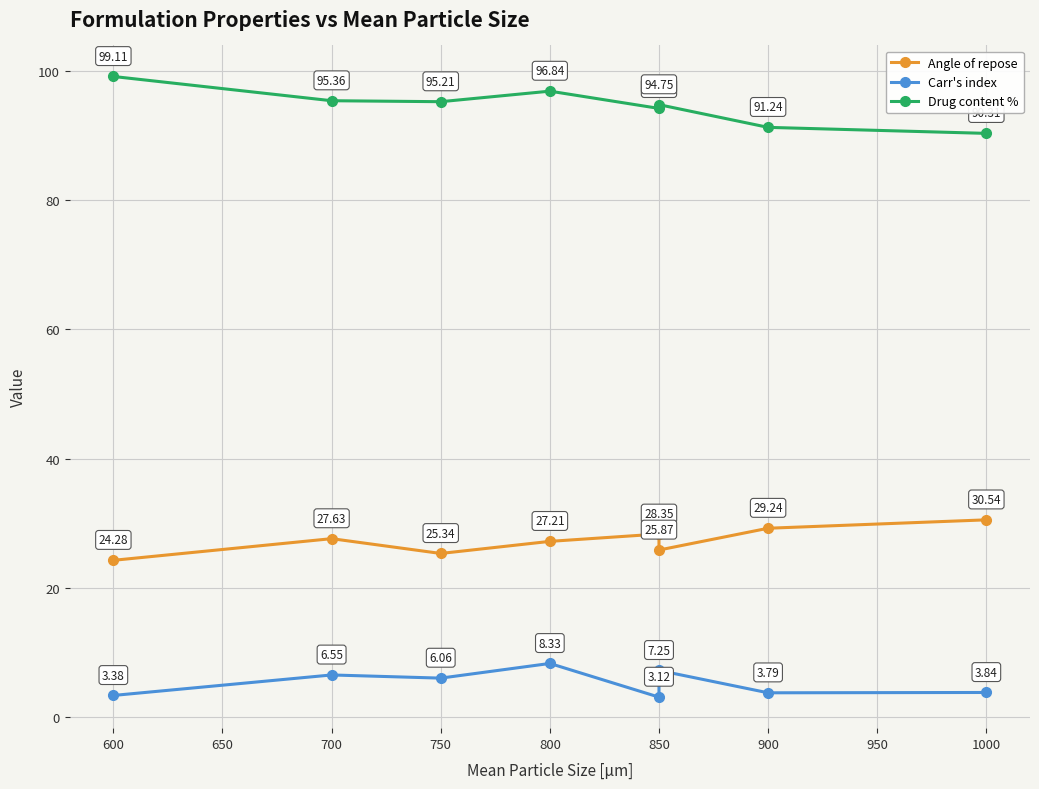

Count the number of categories in the chart.

8